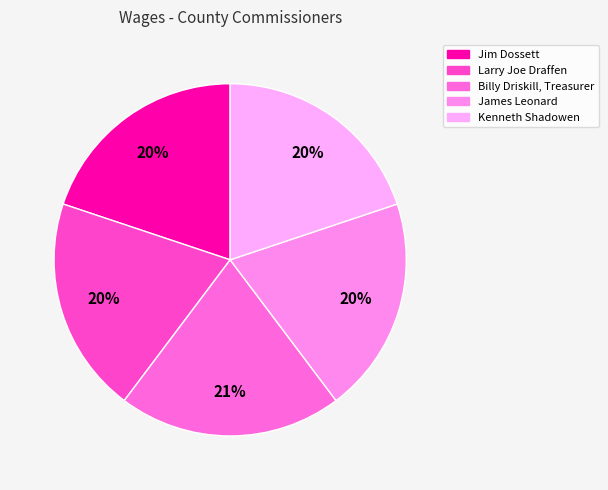

Count the number of slices in the pie.

5